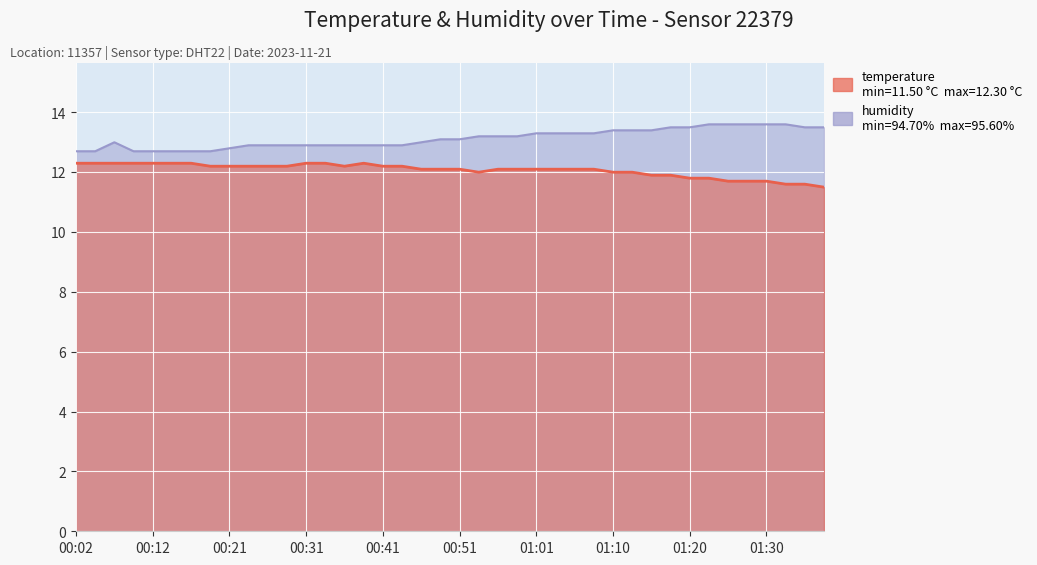

Does the chart display data point markers on the line(s)?

No